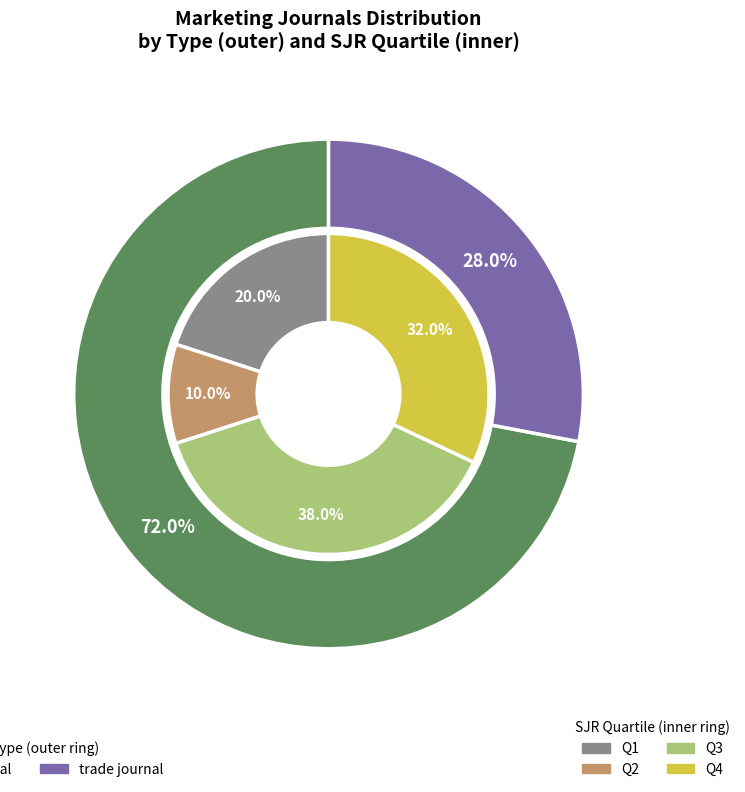

Is the sum of journal and trade journal greater than half?

Yes